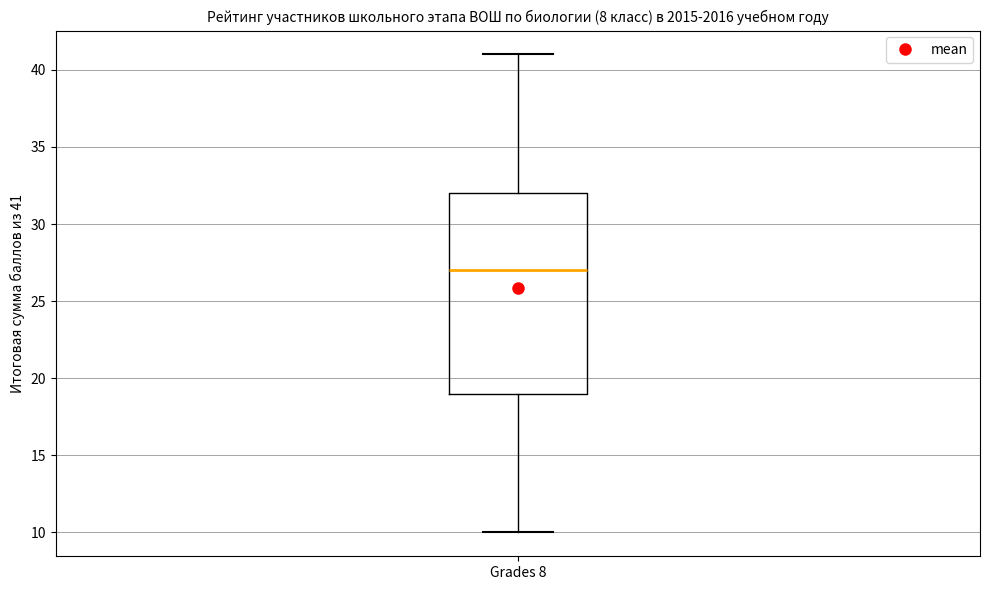

Read this box plot against the y-axis: the position of the median line, the range covered by the box, and the ends of both whiskers. The values are not printed on the chart, so give them approximately, as read against the axis.

median 27, box 19 to 32, whiskers 10 to 41